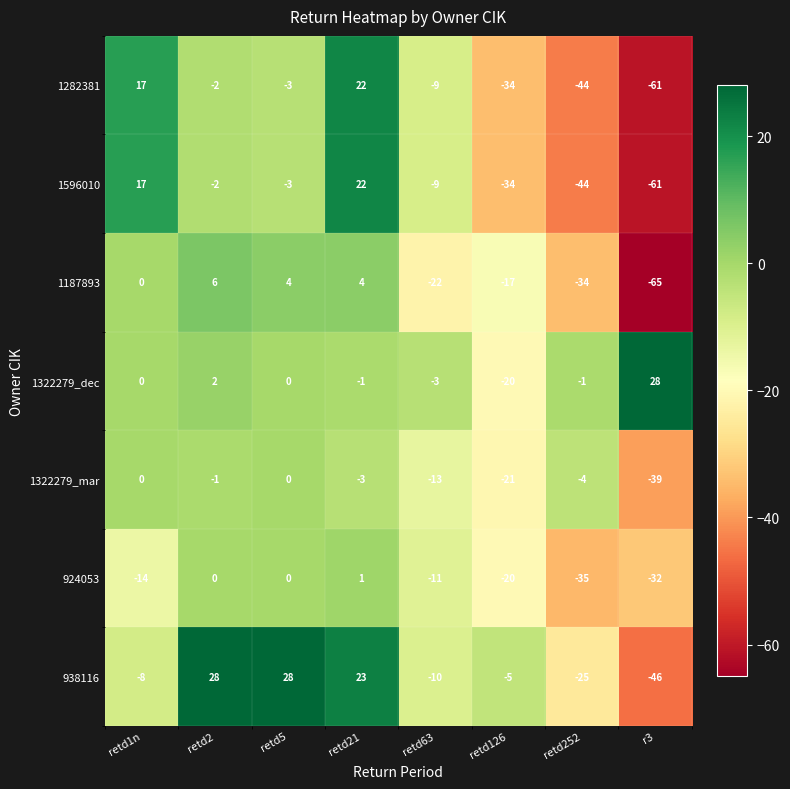

The 1322279_dec series shows -7 at retd126. True or false?

False